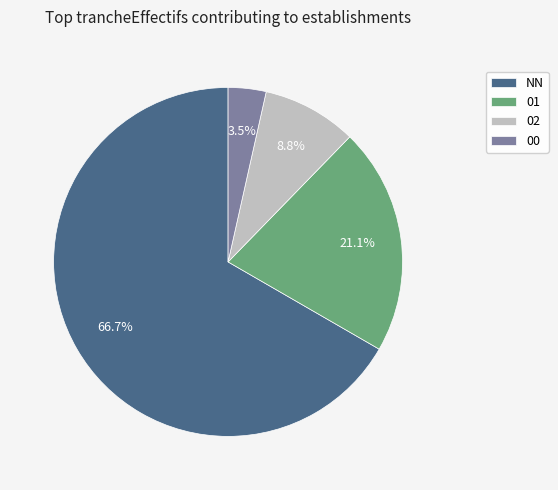

Count the number of slices in the pie.

4